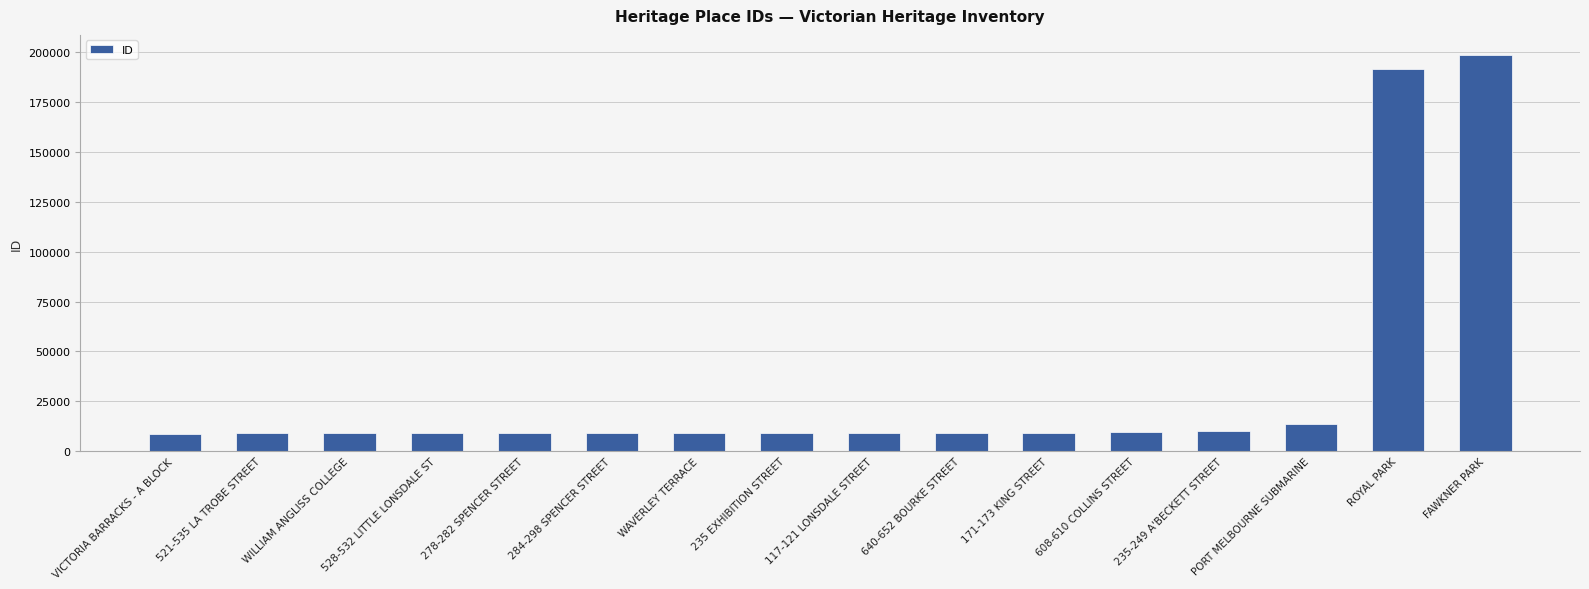

What is the value of the 9th bar from the left?

9301